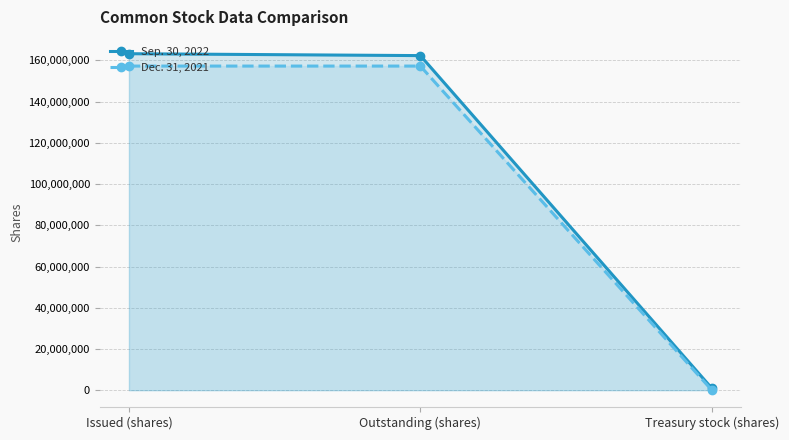

What are all the series names shown in the legend?

Sep. 30, 2022, Dec. 31, 2021